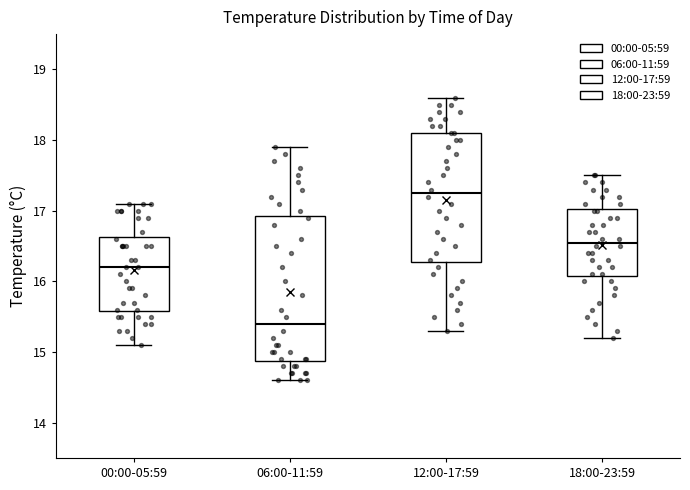

Reading left to right, read every box against the y-axis: the position of its median line, the range the box covers, and the ends of its whiskers. The values are not printed on the chart, so give them approximately, as read against the axis.

00:00-05:59: median 16.2, box 15.6 to 16.6, whiskers 15.1 to 17.1
06:00-11:59: median 15.4, box 14.9 to 16.9, whiskers 14.6 to 17.9
12:00-17:59: median 17.3, box 16.3 to 18.1, whiskers 15.3 to 18.6
18:00-23:59: median 16.6, box 16.1 to 17.0, whiskers 15.2 to 17.5